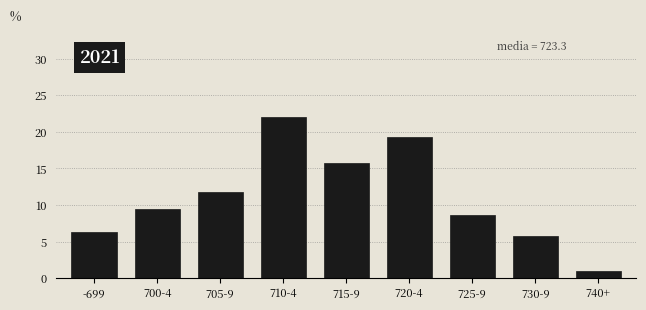

Reading right to left, extract all data points from this chart.

740+=1.0	730-9=5.8	725-9=8.7	720-4=19.3	715-9=15.8	710-4=22.0	705-9=11.8	700-4=9.5	-699=6.3